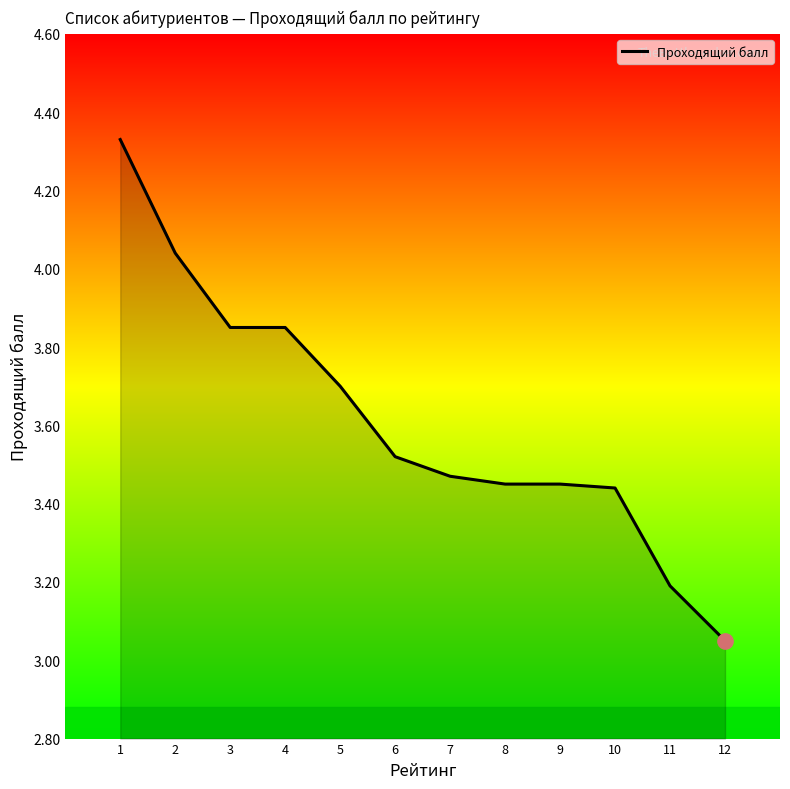

What is the approximate value at 5?

3.7